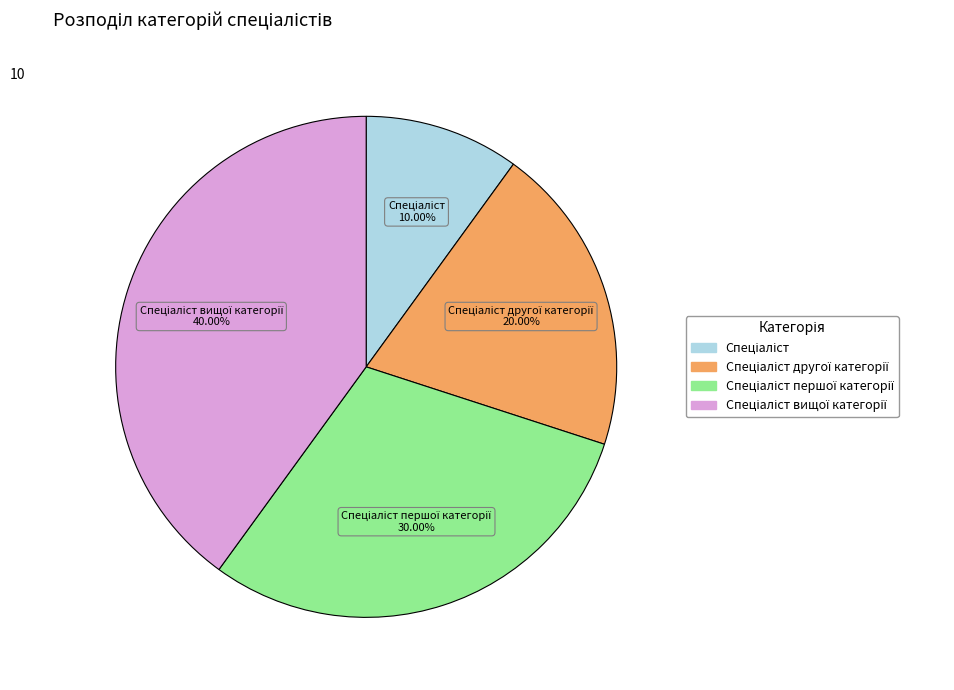

Is there any slice that represents more than half of the pie?

No